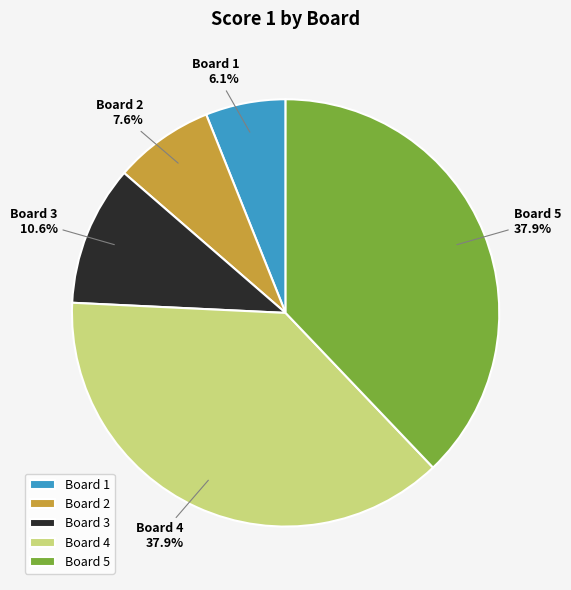

Is there any slice that represents more than half of the pie?

No